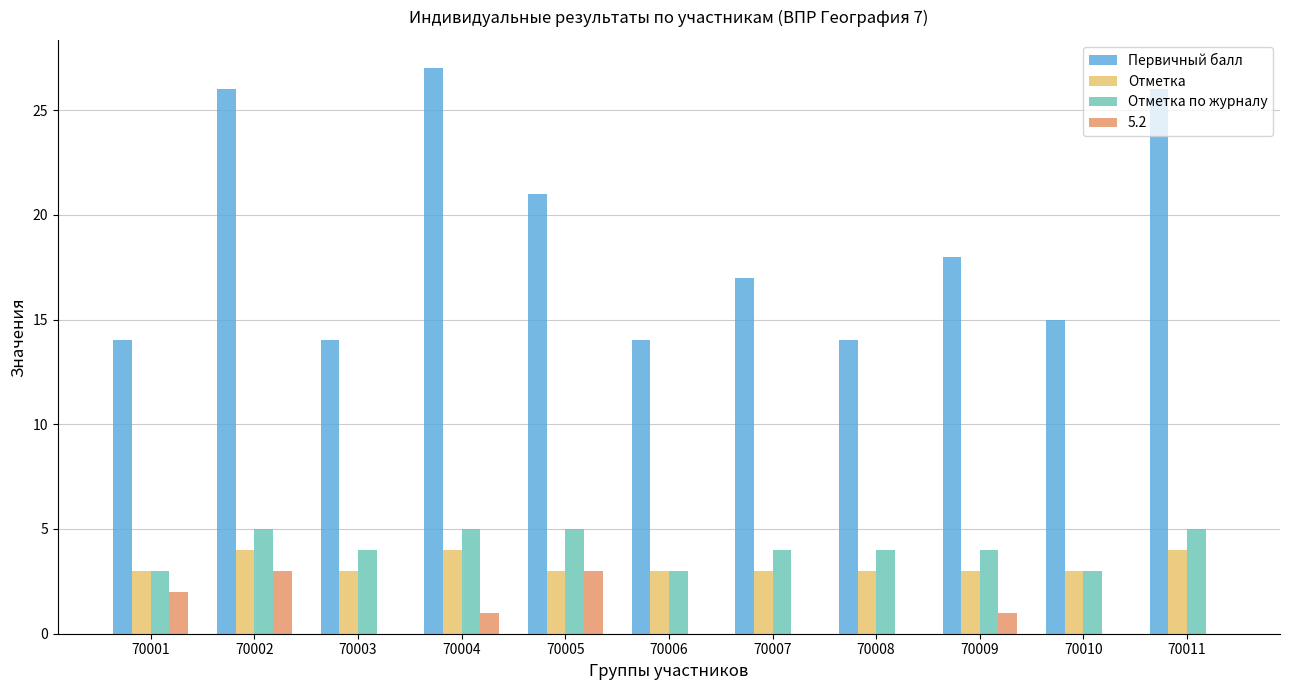

True or false: Первичный балл has a value of 27 at 70004.

True